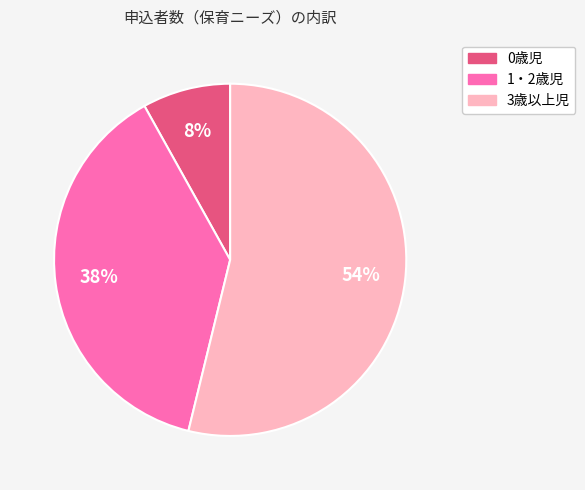

How many segments does this pie chart have?

3